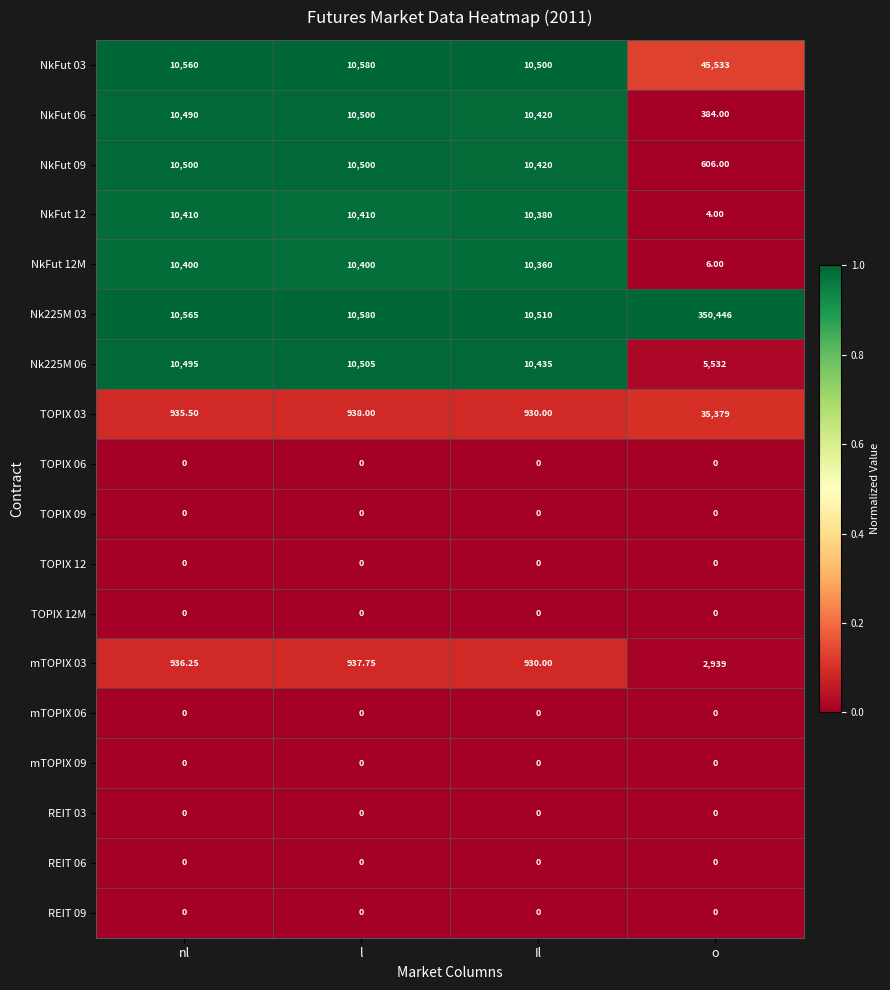

Is the value of NkFut 12M at nl greater than the value of REIT 03 at l?

Yes